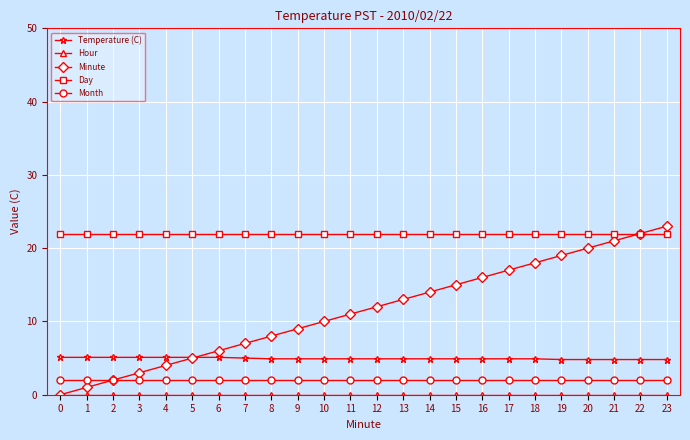

At which label is Minute closest to 11?

11